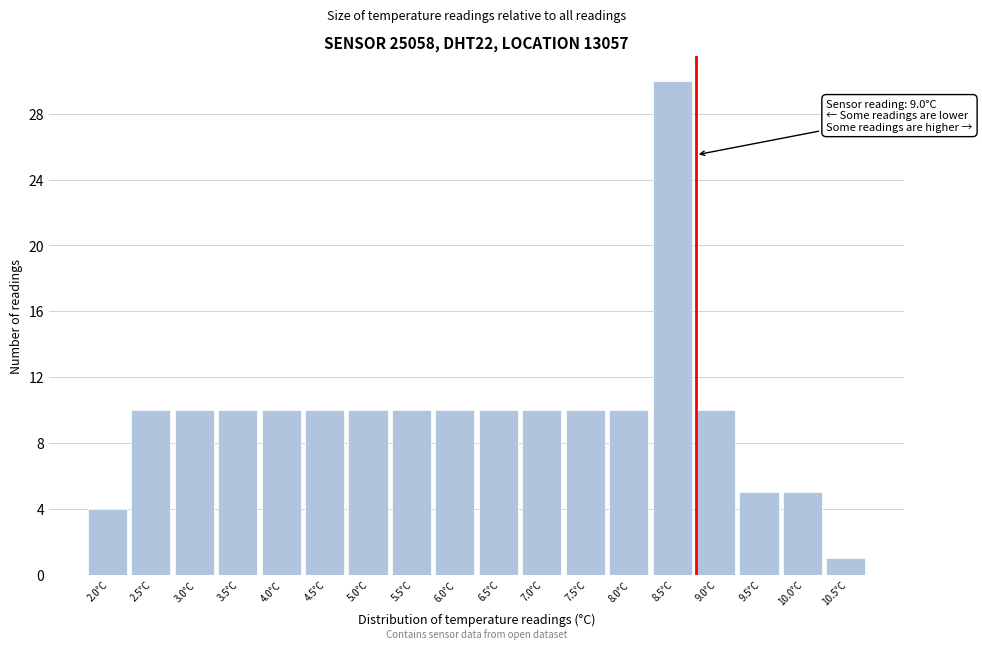

Reading right to left, transcribe all the data shown in this chart.

10.5°C=1	10.0°C=5	9.5°C=5	9.0°C=10	8.5°C=30	8.0°C=10	7.5°C=10	7.0°C=10	6.5°C=10	6.0°C=10	5.5°C=10	5.0°C=10	4.5°C=10	4.0°C=10	3.5°C=10	3.0°C=10	2.5°C=10	2.0°C=4